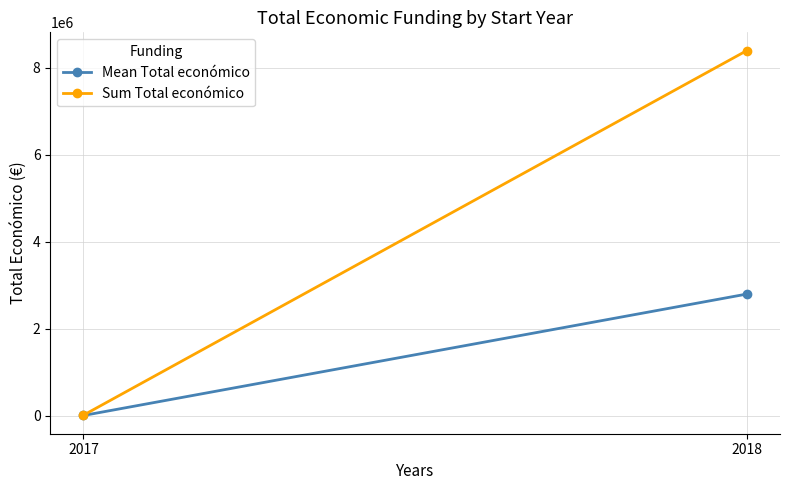

At which category is the sum across all series the highest?

2018